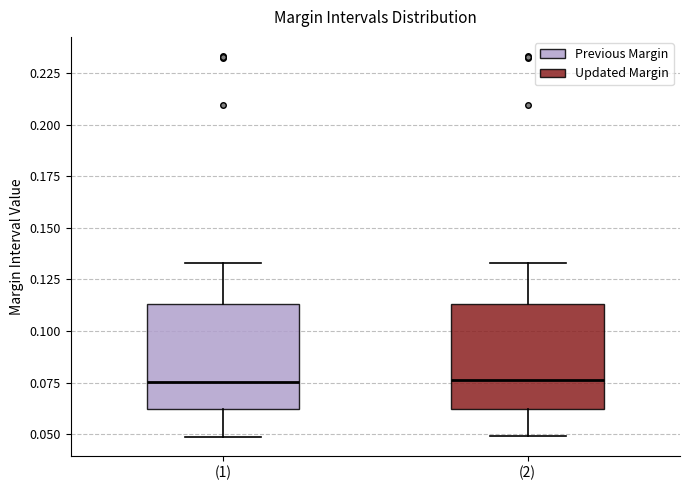

Where is the upper edge of the box for (2) on the y-axis? The values are not printed on the chart, so give them approximately, as read against the axis.

0.115